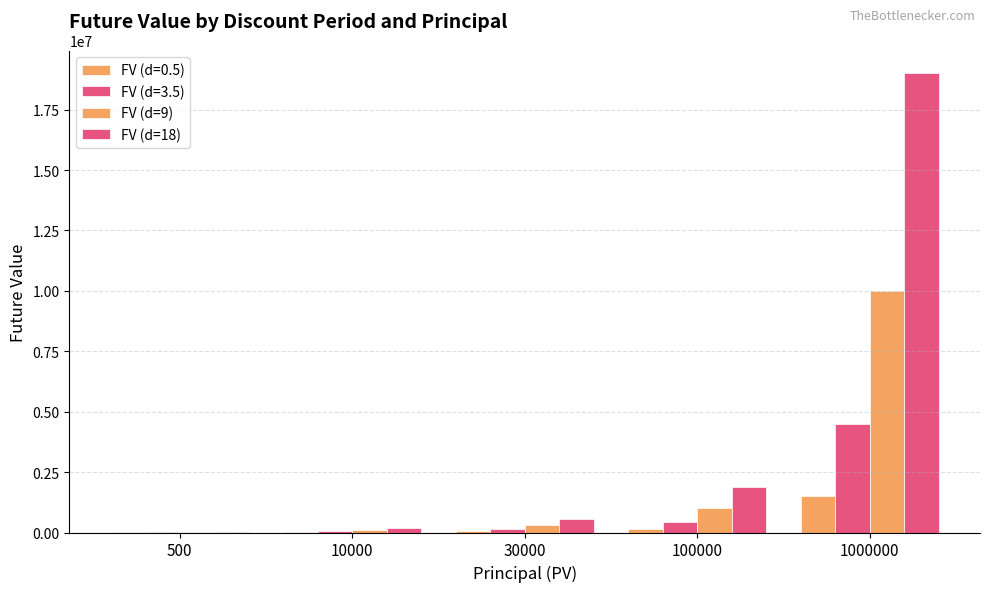

Which label corresponds to the smallest value in the chart?

500